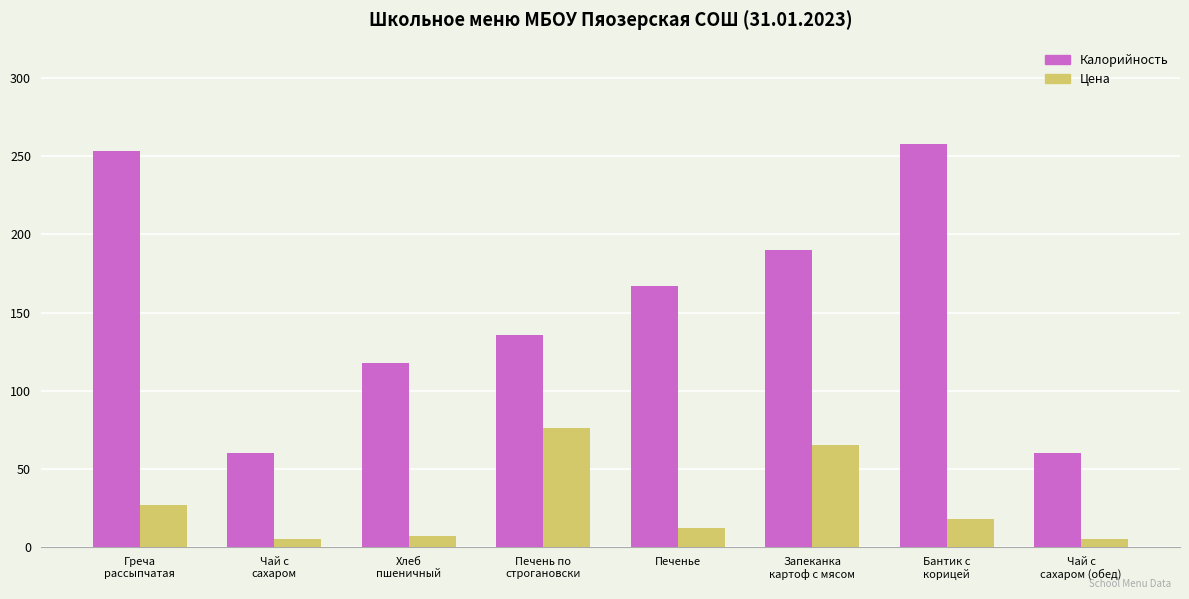

List the series in order of their overall mean, lowest first.

Цена, Калорийность